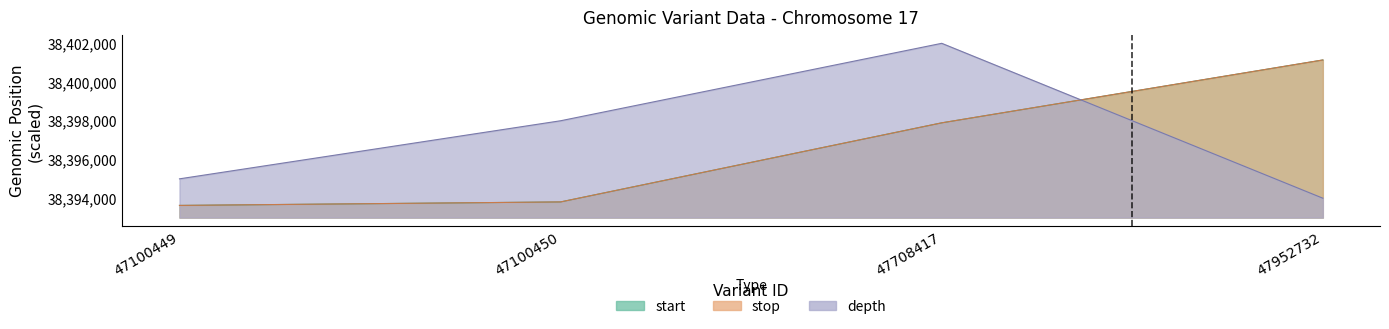

What is the lowest value of the depth series?

38394000